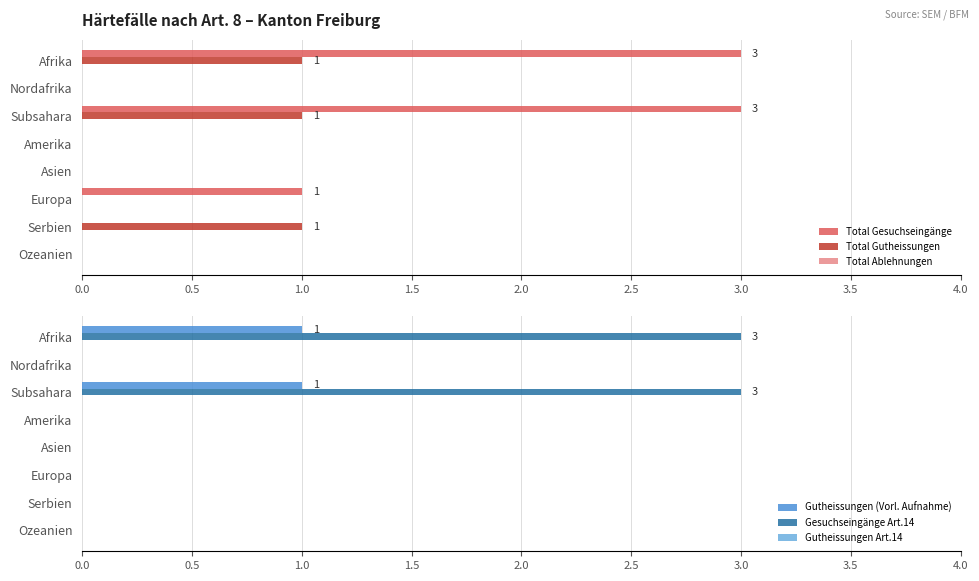

What is the sum of all Total Gutheissungen values?

3